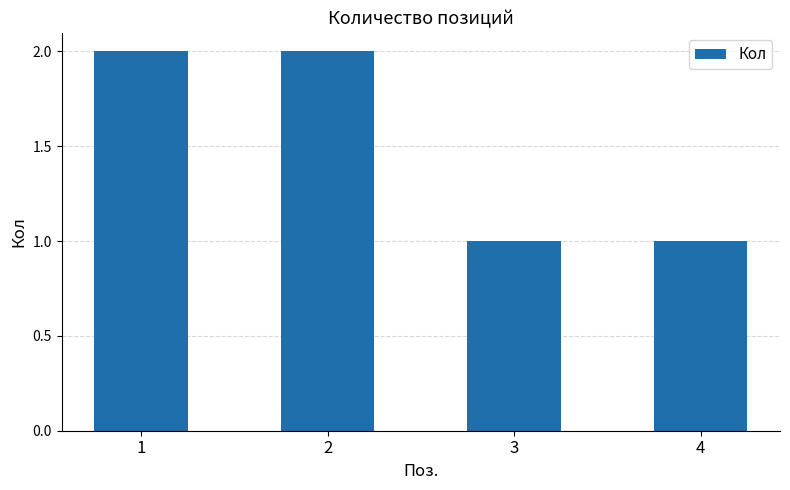

What is the sum of the values at 3 and 1?

3